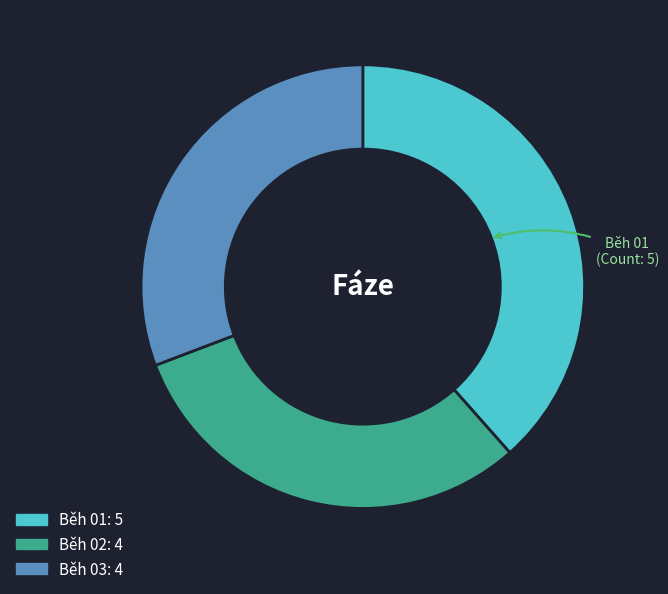

How many slices are in this pie chart?

3